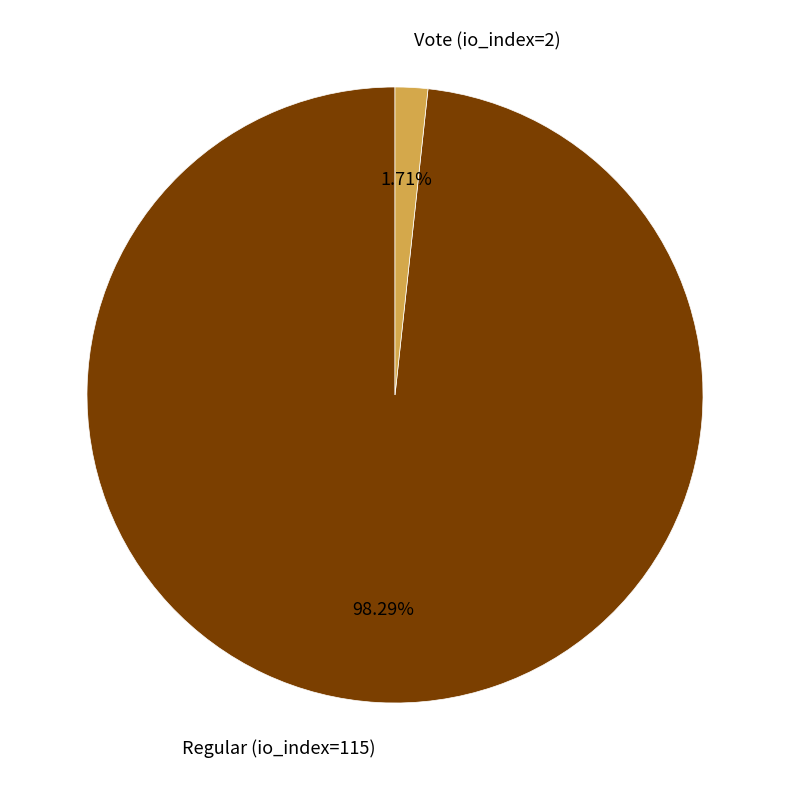

To the nearest percent, what is the difference between the Vote (io_index=2) and Regular (io_index=115) slice percentages?

97%